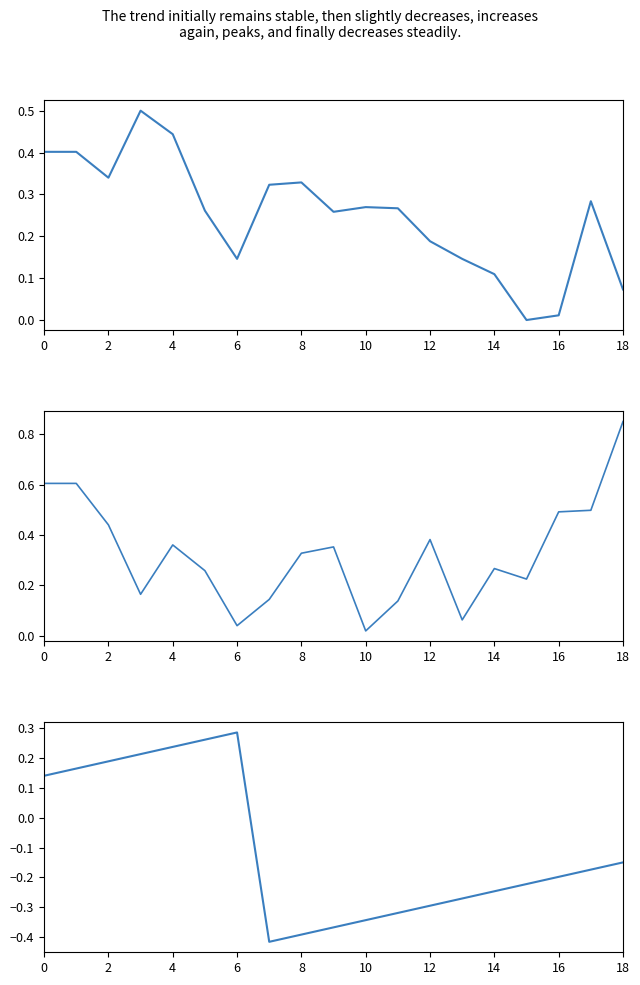

What is the minimum value shown in the chart?

-0.4